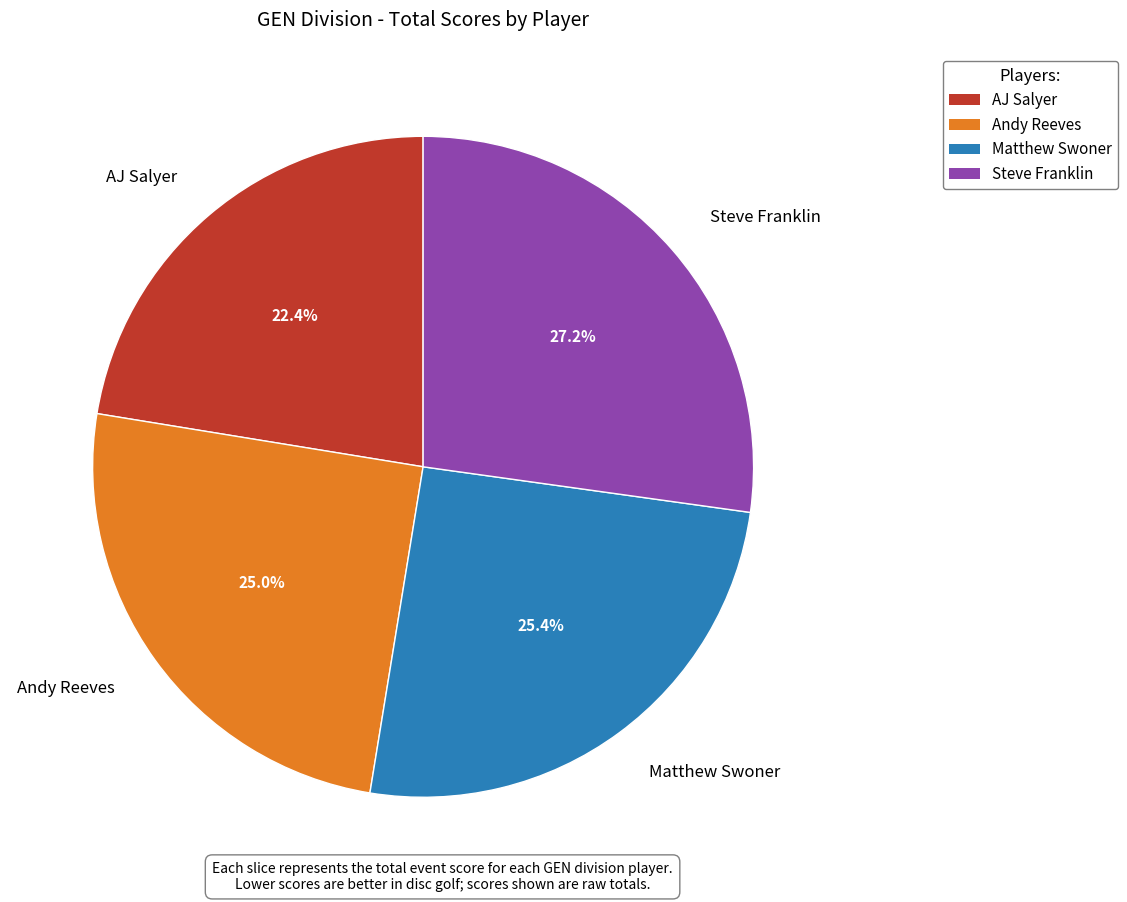

Which slice is the smallest?

AJ Salyer